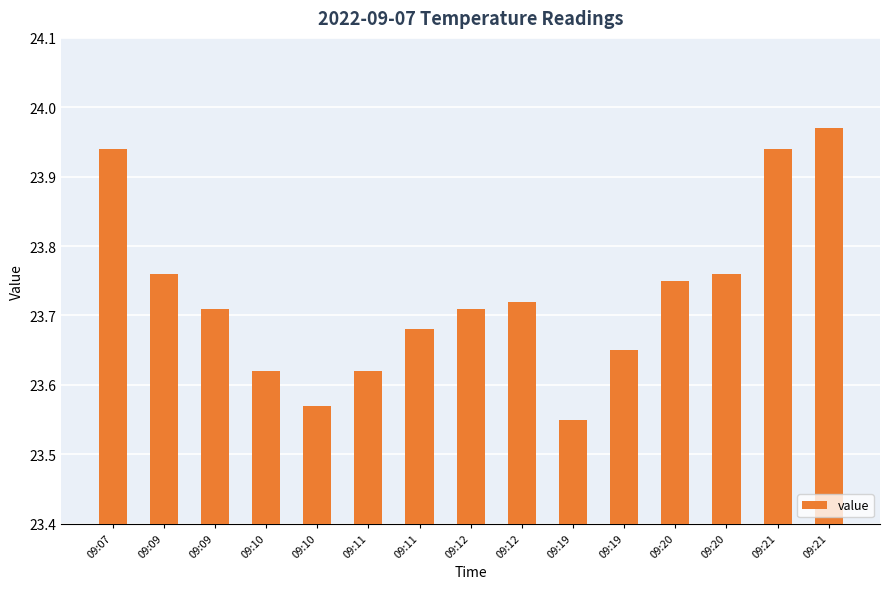

What is the maximum value shown in the chart?

24.0